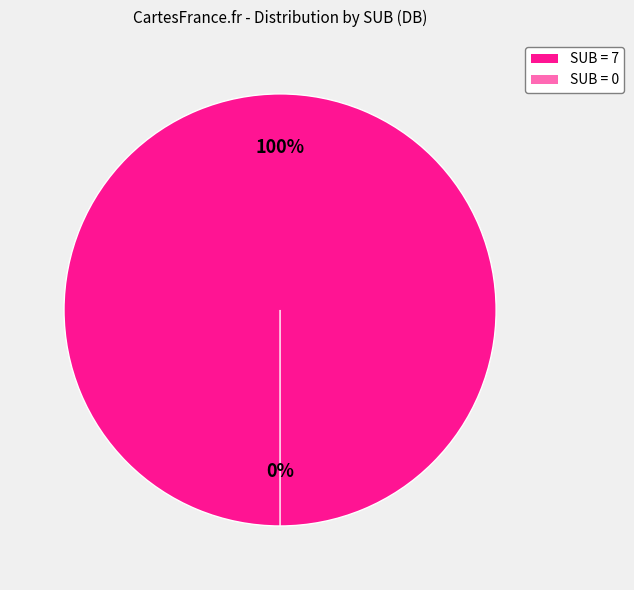

Which category accounts for the majority?

7